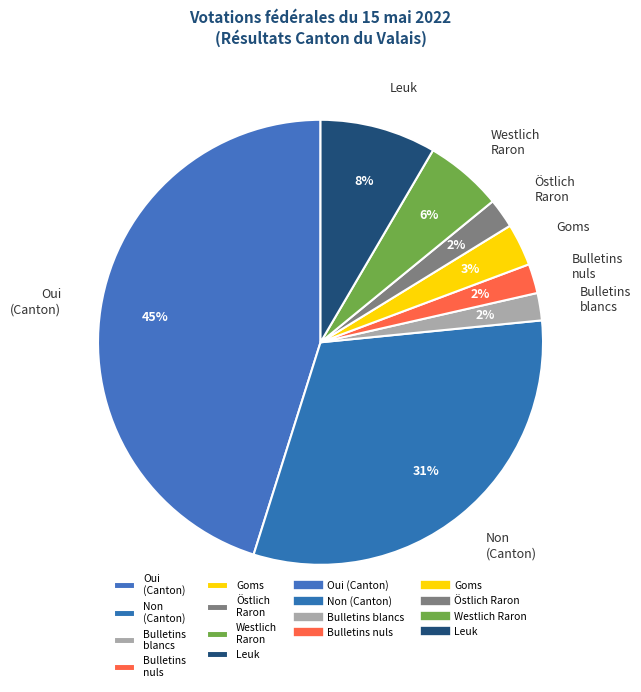

What is the largest slice in the pie chart?

Oui (Canton)